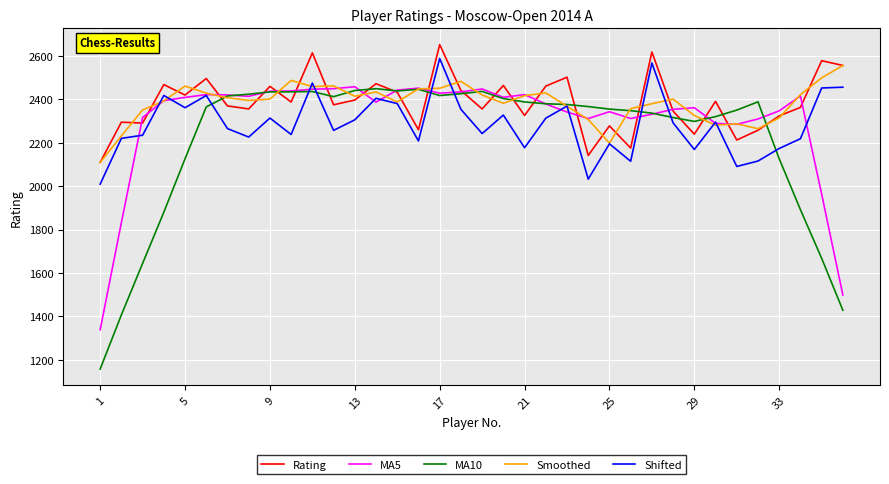

True or false: MA5 and Shifted intersect in this chart.

True